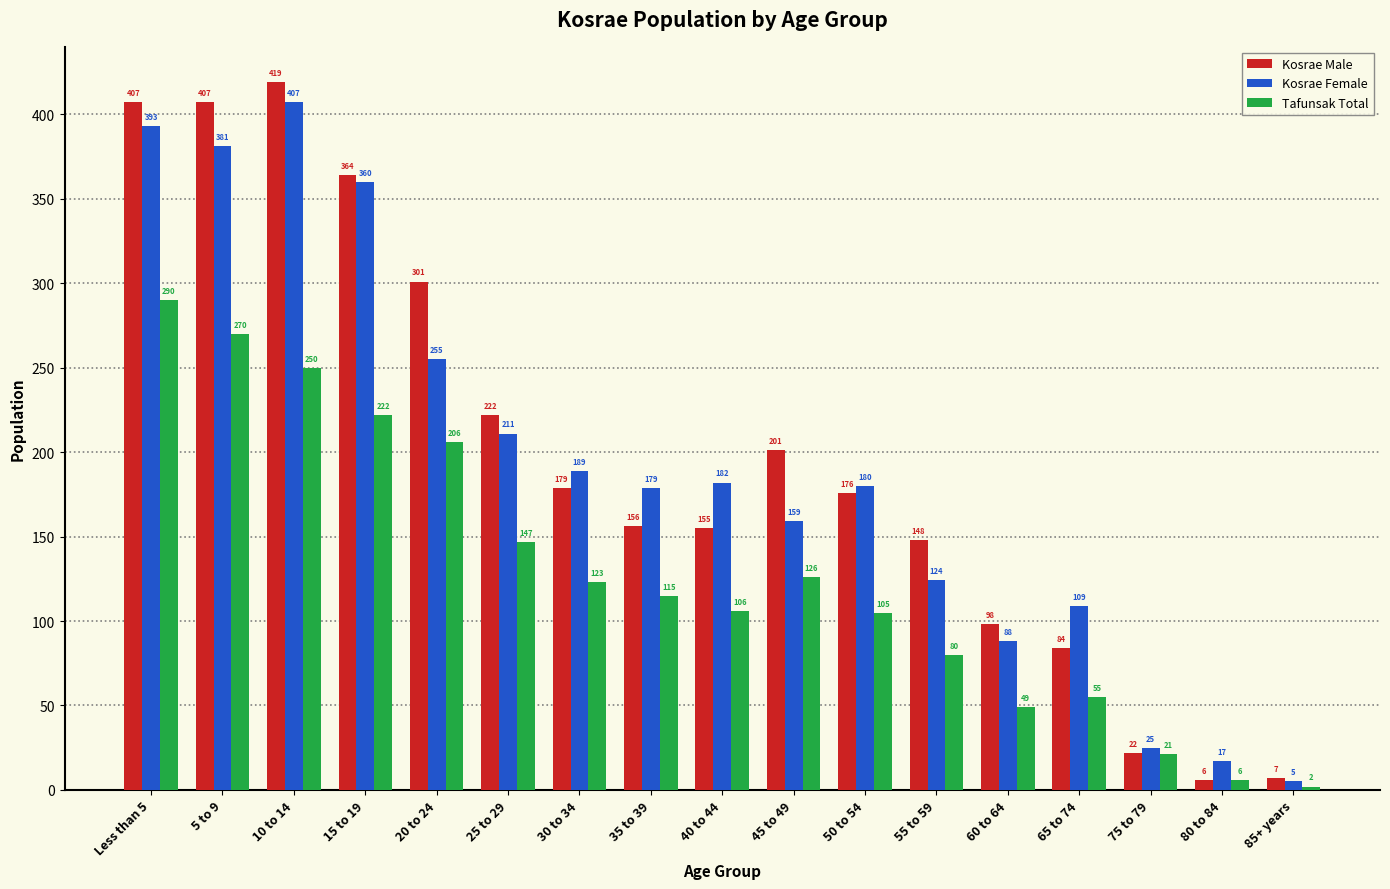

True or false: Kosrae Female has a value of 378 at 20 to 24.

False